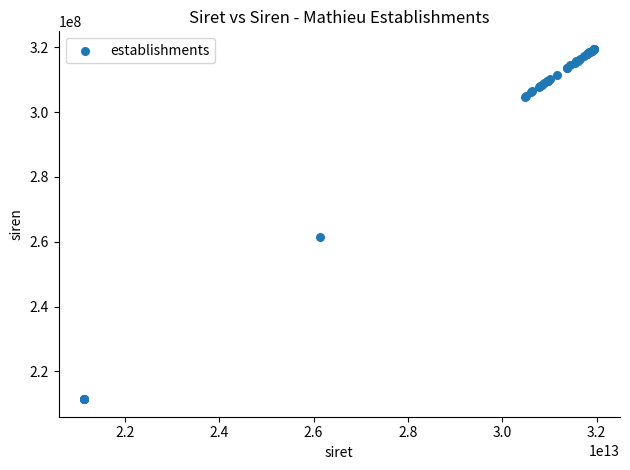

What Y value in the scatter plot is closest to 265466940?

261404511